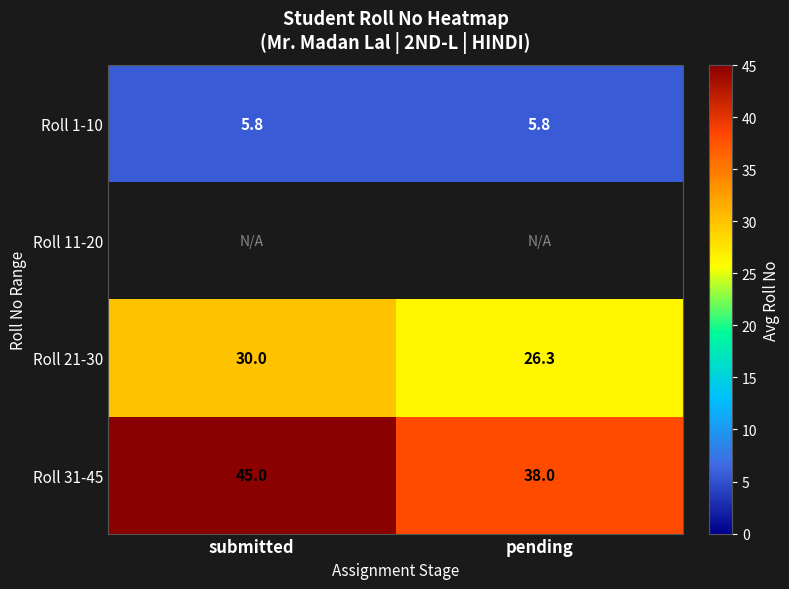

What is the difference between the Roll 31-45 values at pending and submitted?

7.0